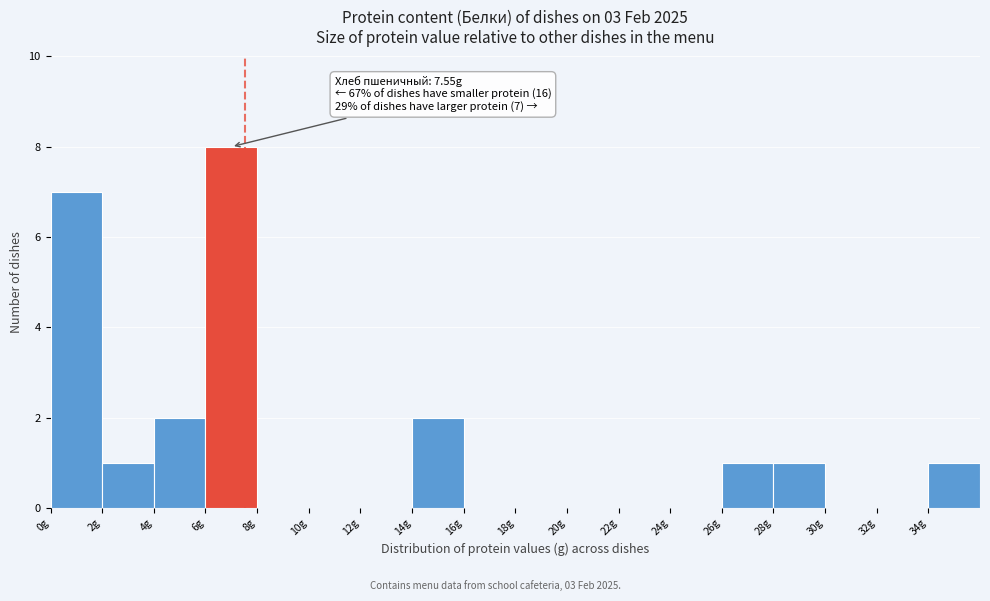

Over which range of the x-axis is the bar tallest?

6 to 8